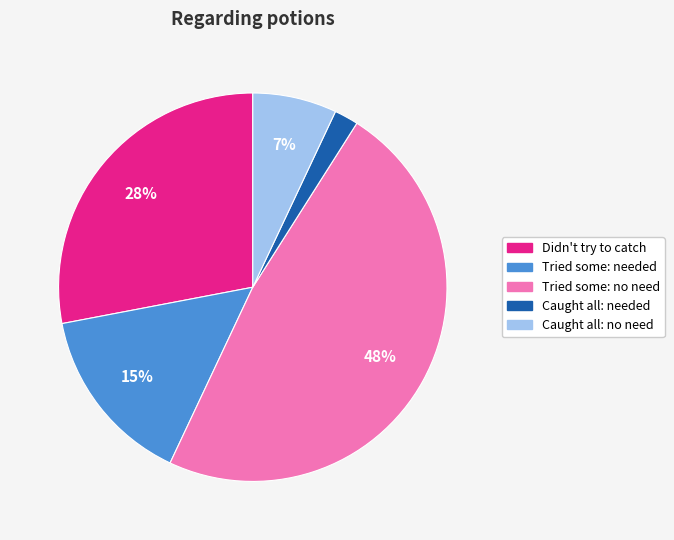

To the nearest percent, what is the average slice percentage?

20%